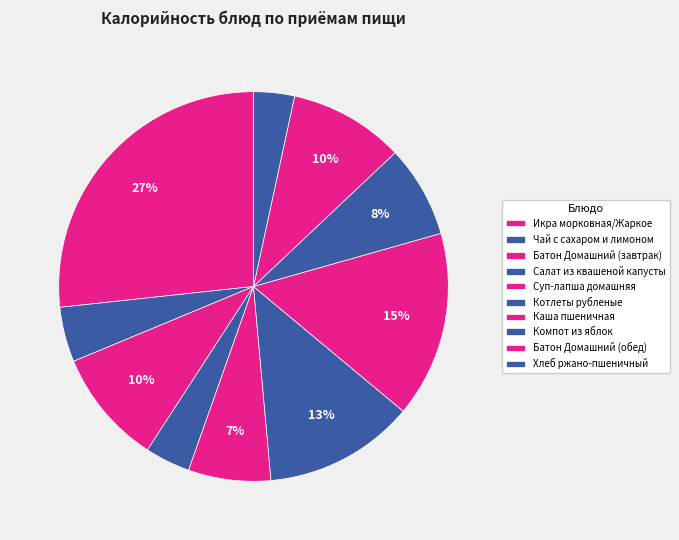

Does Котлеты рубленые account for over 50% of the chart?

No